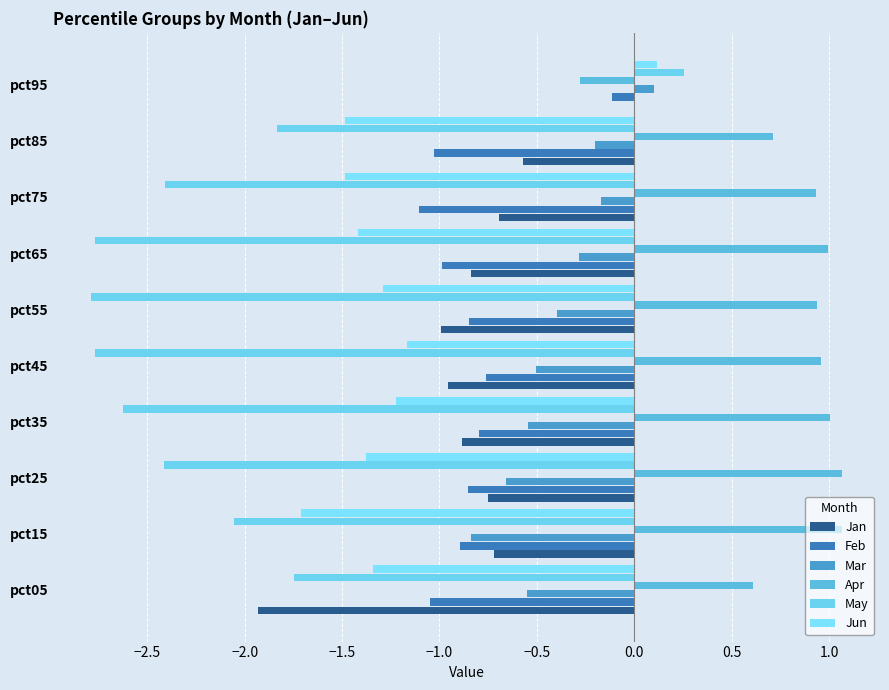

How many series are shown in this chart?

6